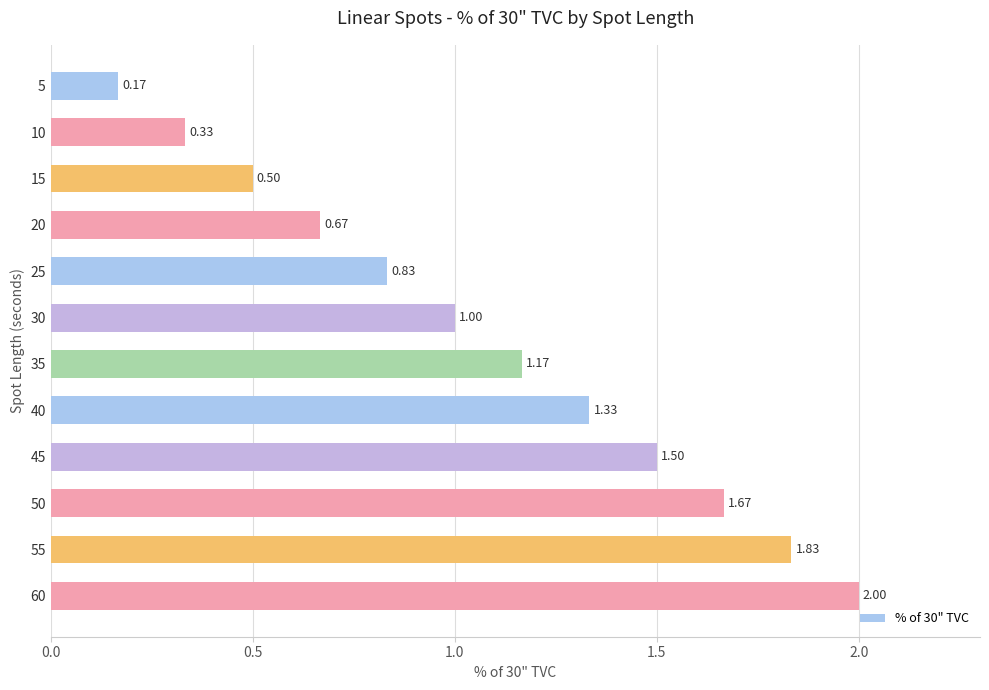

List the labels in order of value, smallest first.

5, 10, 15, 20, 25, 30, 35, 40, 45, 50, 55, 60